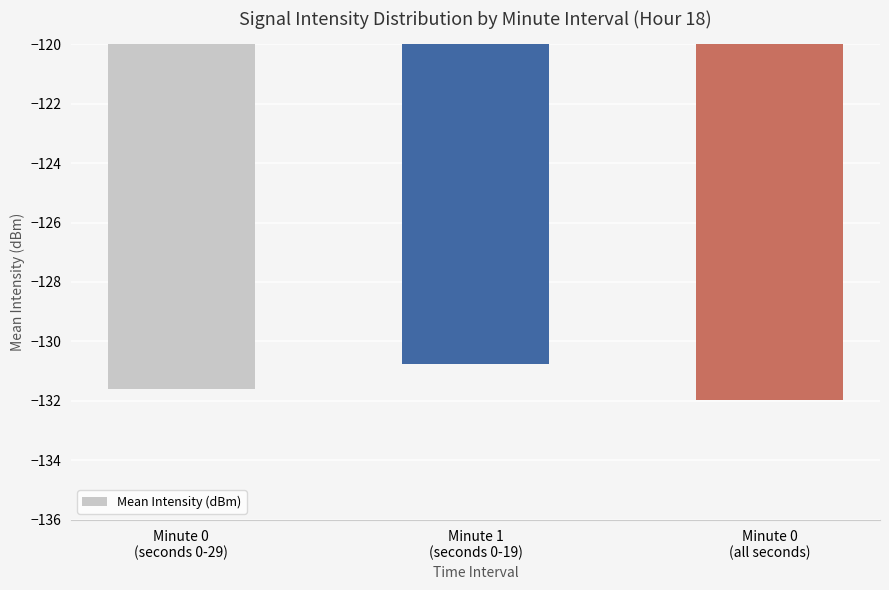

What is the change in value from Minute 0
(seconds 0-29) to Minute 0
(all seconds)?

-0.4